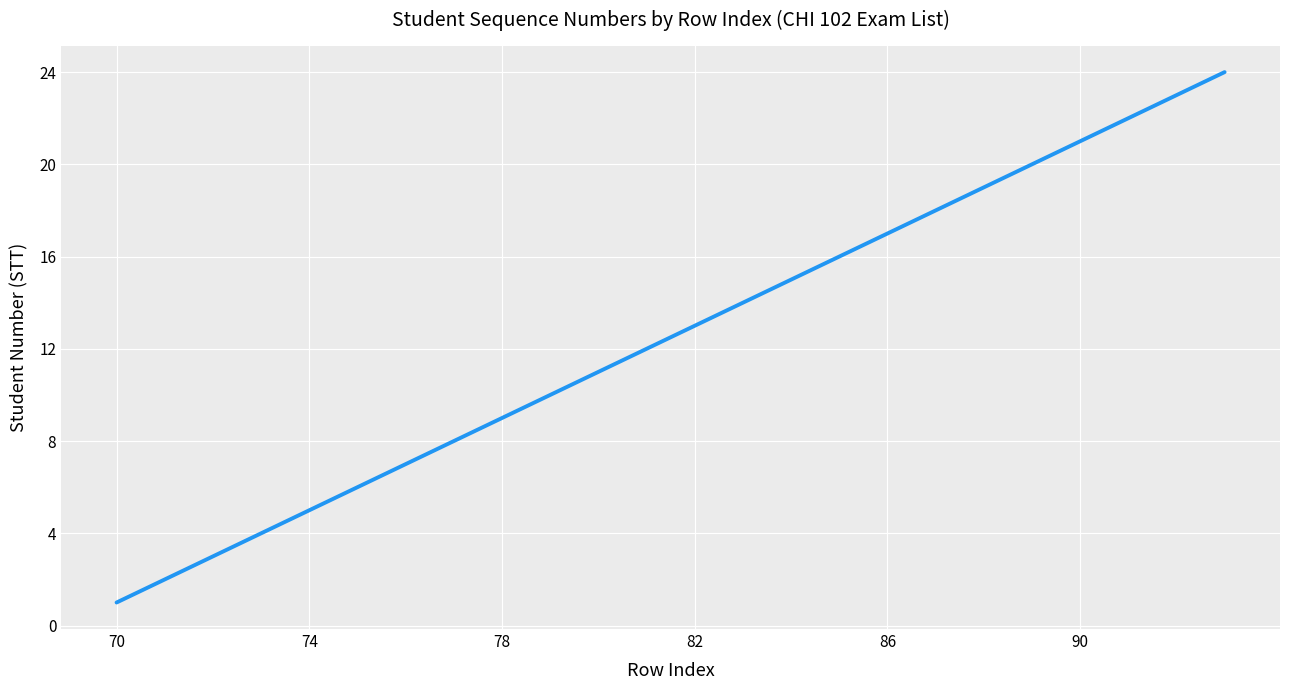

True or false: the data has more than 2 interior local peaks.

False